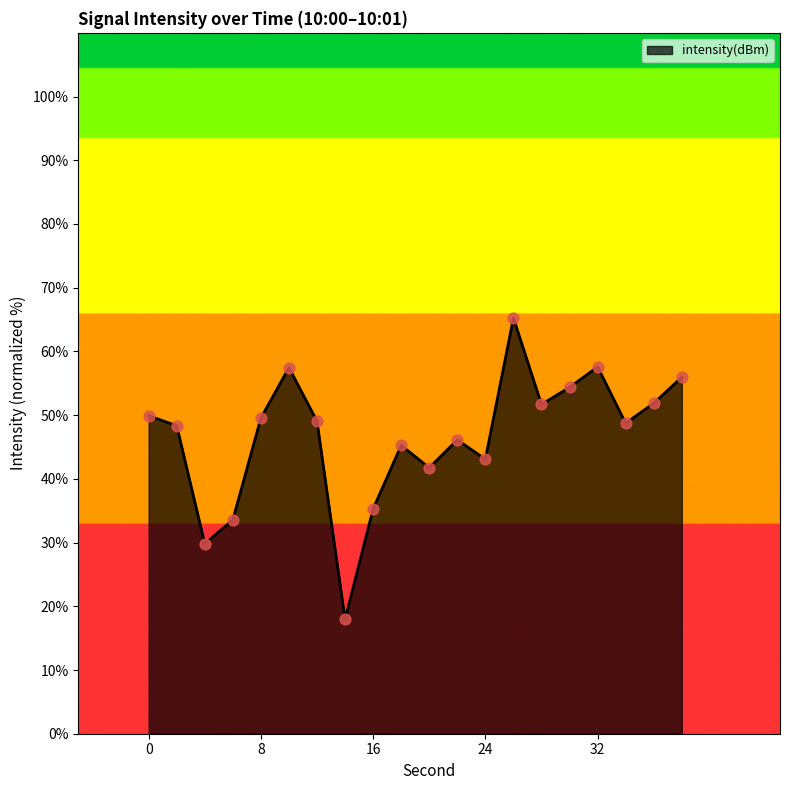

What is the minimum value shown in the chart?

17.9